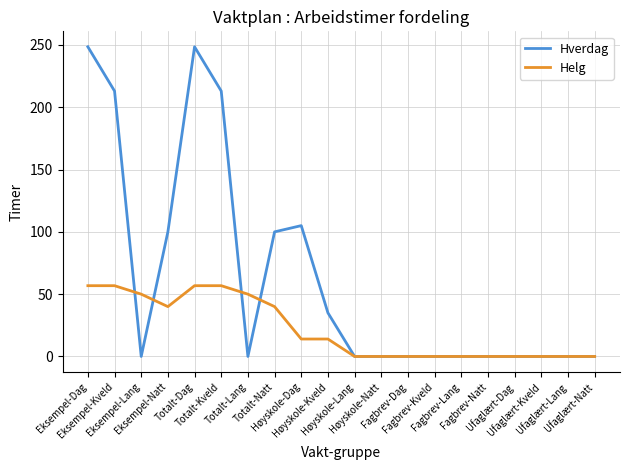

What is the greatest value displayed?

248.5